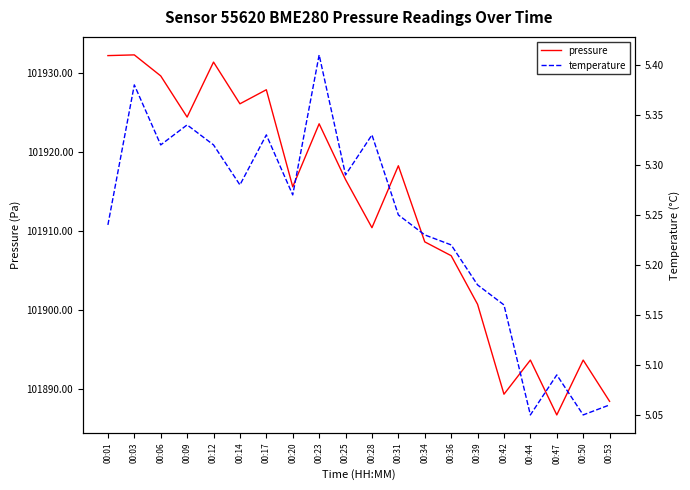

How many values in the pressure series are below 101916?

10